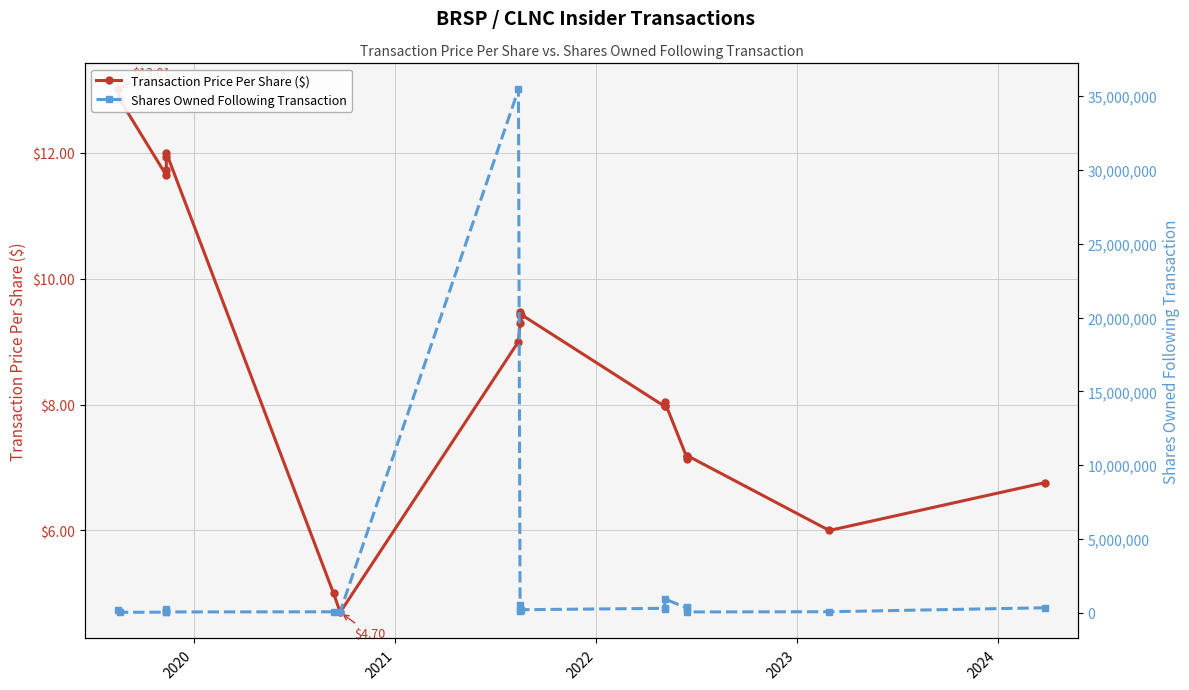

True or false: Transaction Price Per Share ($) and Shares Owned Following Transaction cross at least once.

False